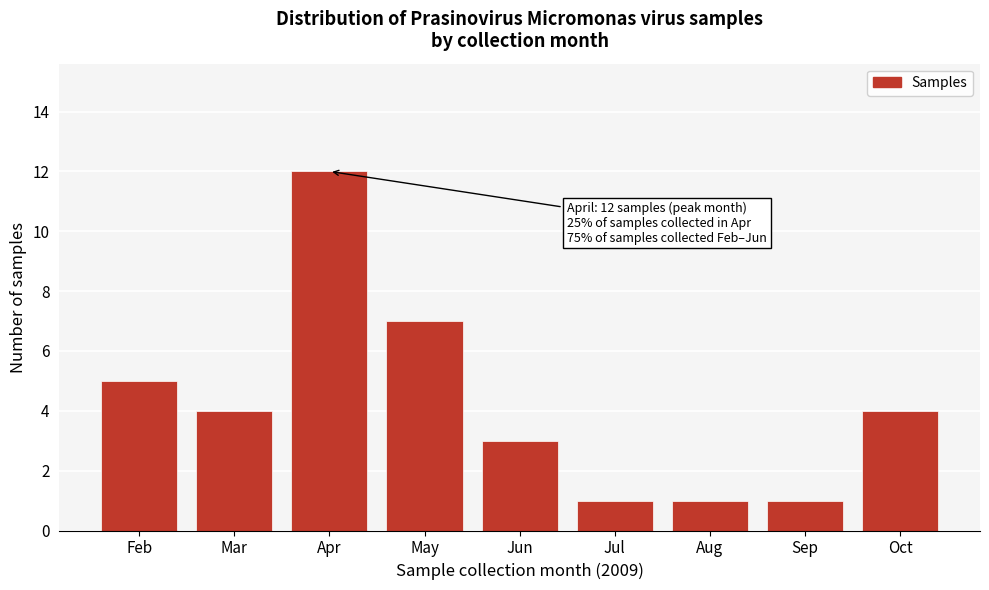

Reading left to right, what are all the values shown in this chart?

Feb=5	Mar=4	Apr=12	May=7	Jun=3	Jul=1	Aug=1	Sep=1	Oct=4